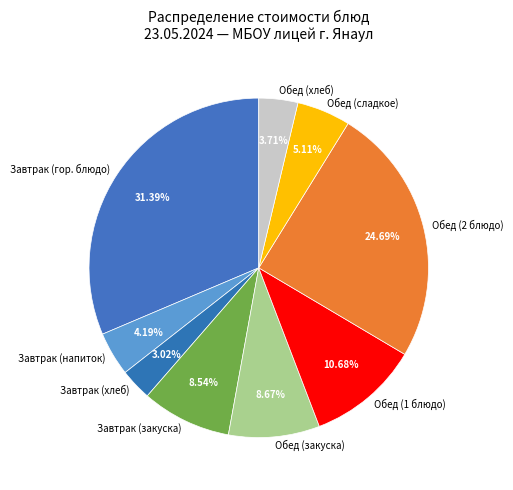

Combined, do Обед (сладкое) and Завтрак (гор. блюдо) account for over 50%?

No